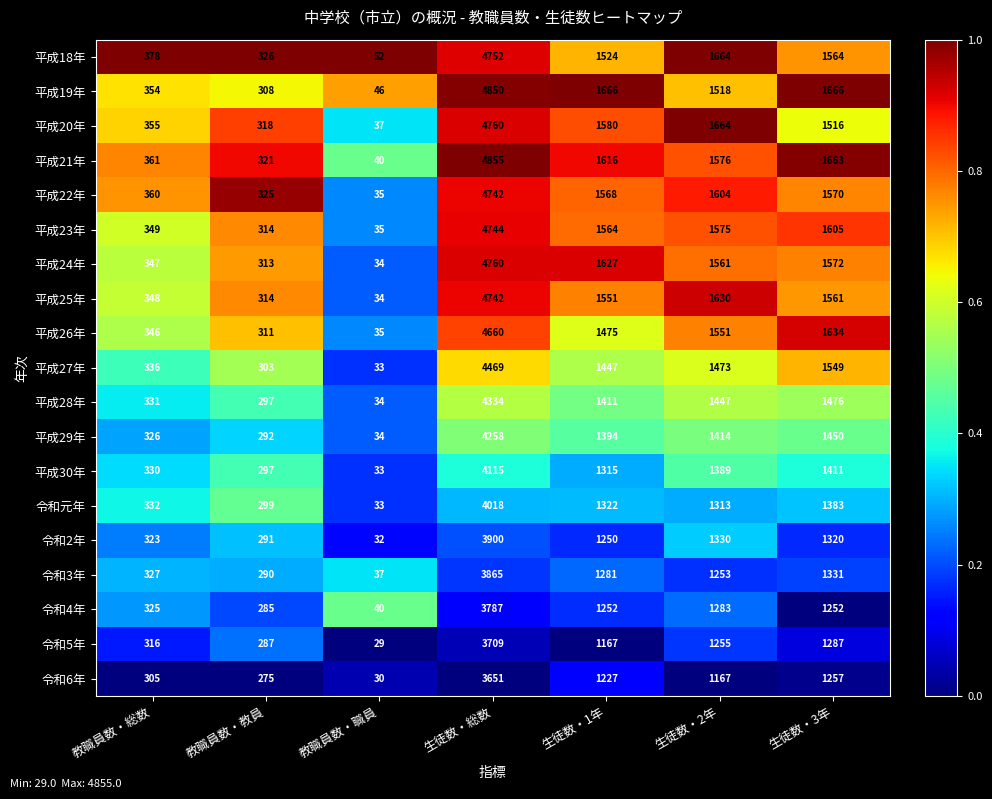

What is the difference between the highest and lowest values at 生徒数・総数?

1204